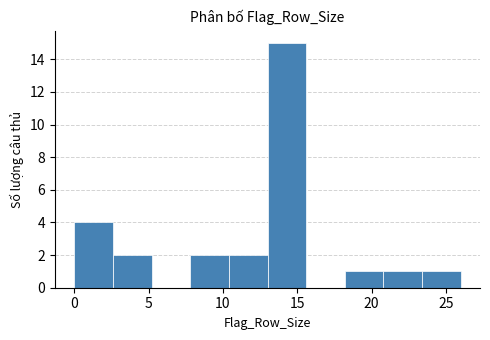

Reading left to right, list every bar in this chart as the range it spans on the x-axis followed by its height. Neither the bar edges nor the heights are printed on the chart, so give them approximately, as read against the axes.

0.0 to 2.6: 4
2.6 to 5.2: 2
5.2 to 7.8: 0
7.8 to 10.4: 2
10.4 to 13.0: 2
13.0 to 15.6: 15
15.6 to 18.2: 0
18.2 to 20.8: 1
20.8 to 23.4: 1
23.4 to 26.0: 1